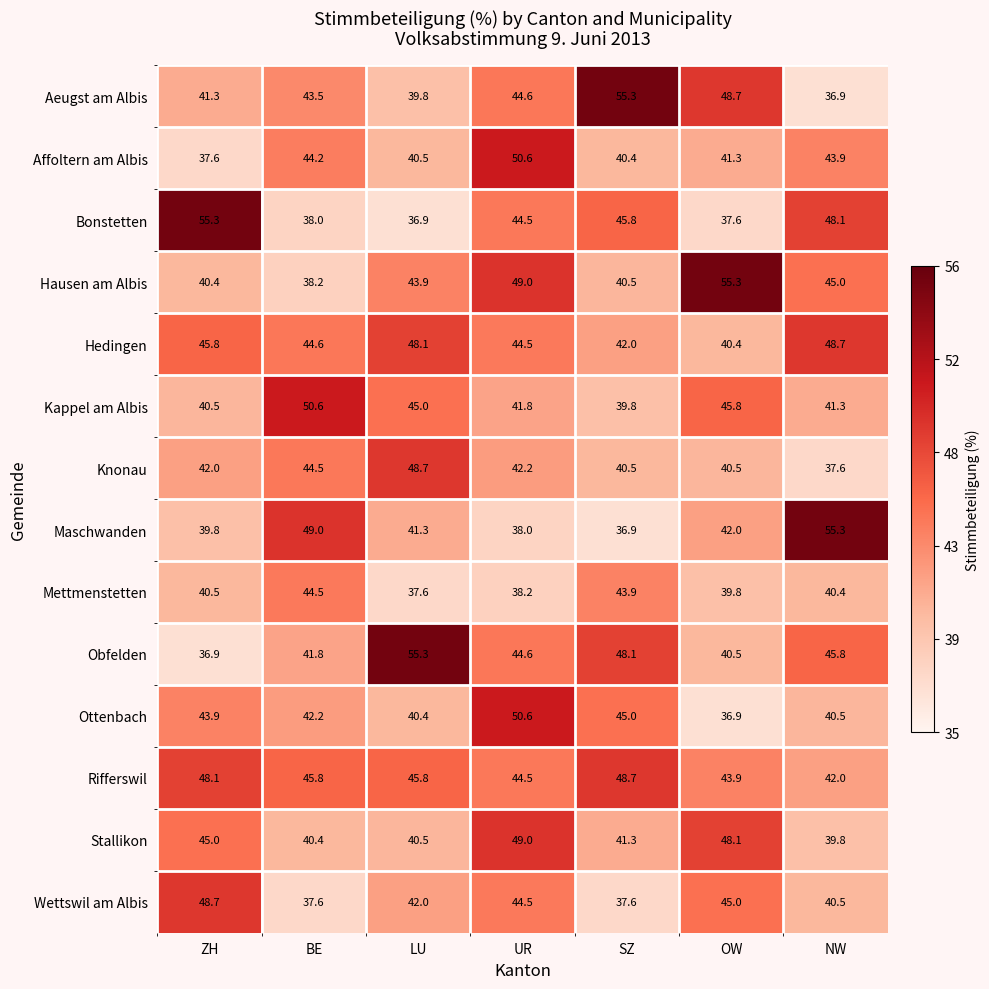

What is the difference between the maximum and minimum values in the Stallikon series?

9.2